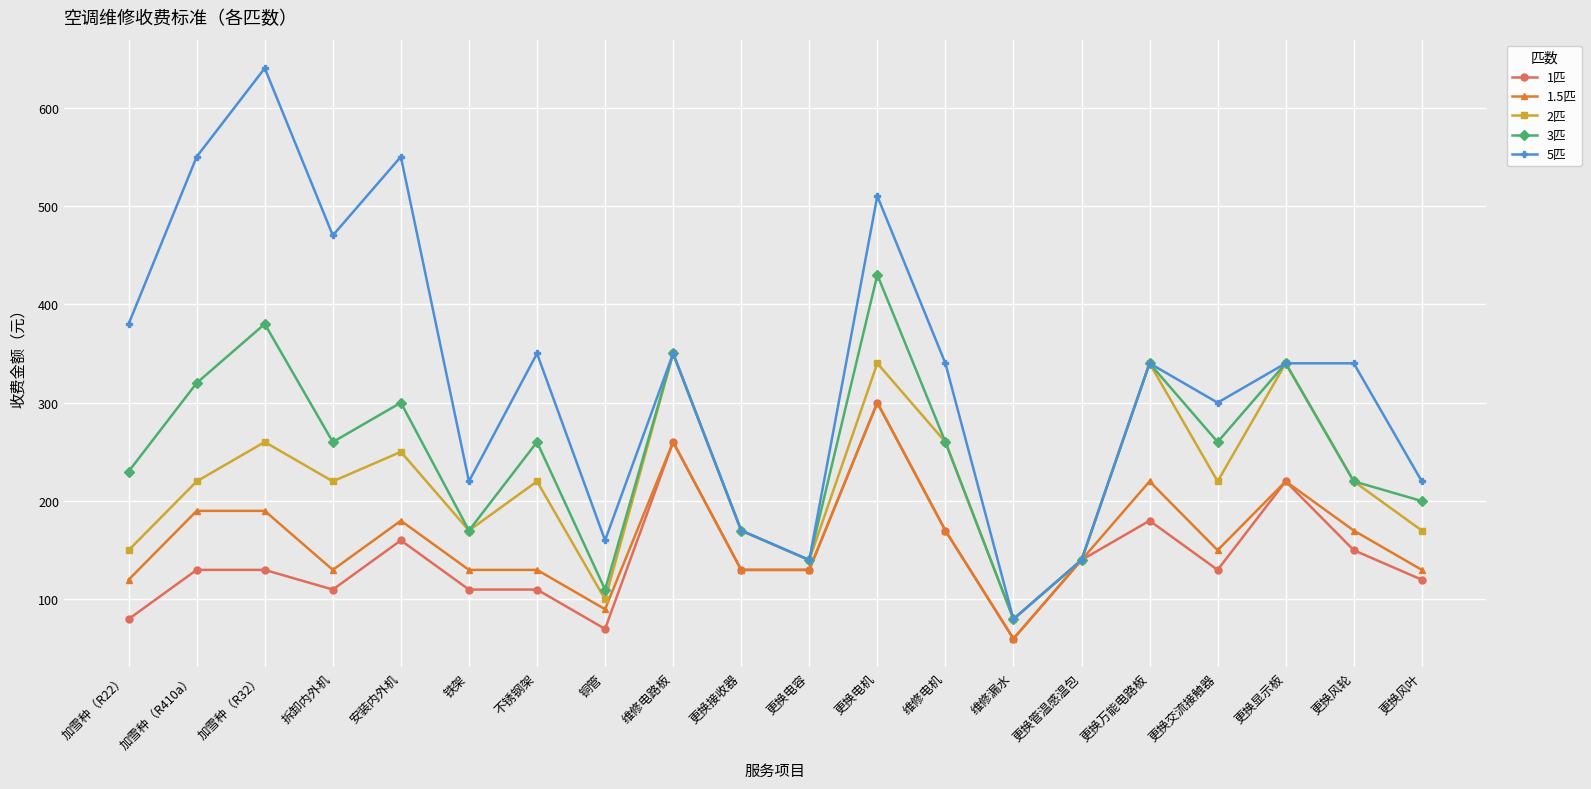

At which category does 5匹 reach its first local valley?

拆卸内外机